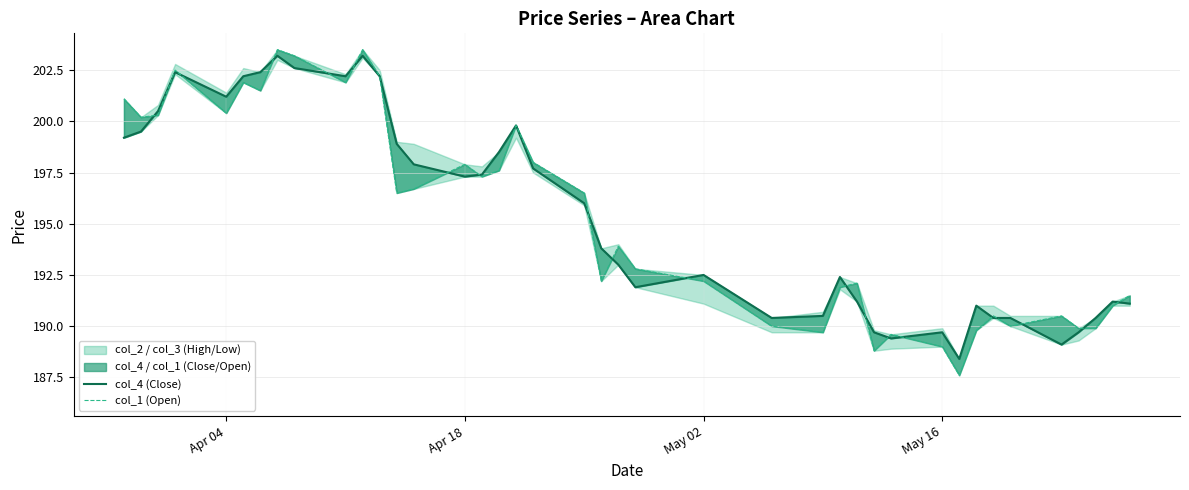

What is the maximum value shown in the chart?

203.5